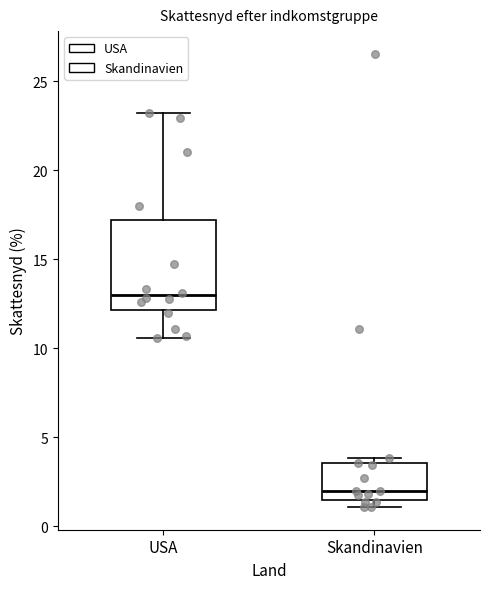

Reading left to right, transcribe this box plot: for each box, give where its median line is, the range the box spans, and where its two whiskers end, as read against the y-axis. The values are not printed on the chart, so give them approximately, as read against the axis.

USA: median 13.0, box 12.0 to 17.0, whiskers 10.5 to 23.0
Skandinavien: median 2.0, box 1.5 to 3.5, whiskers 1.0 to 4.0